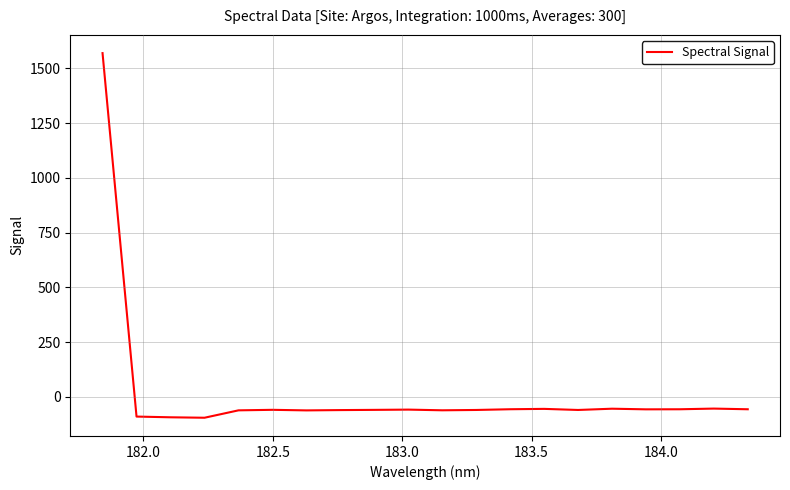

Does the chart have visible grid lines?

Yes